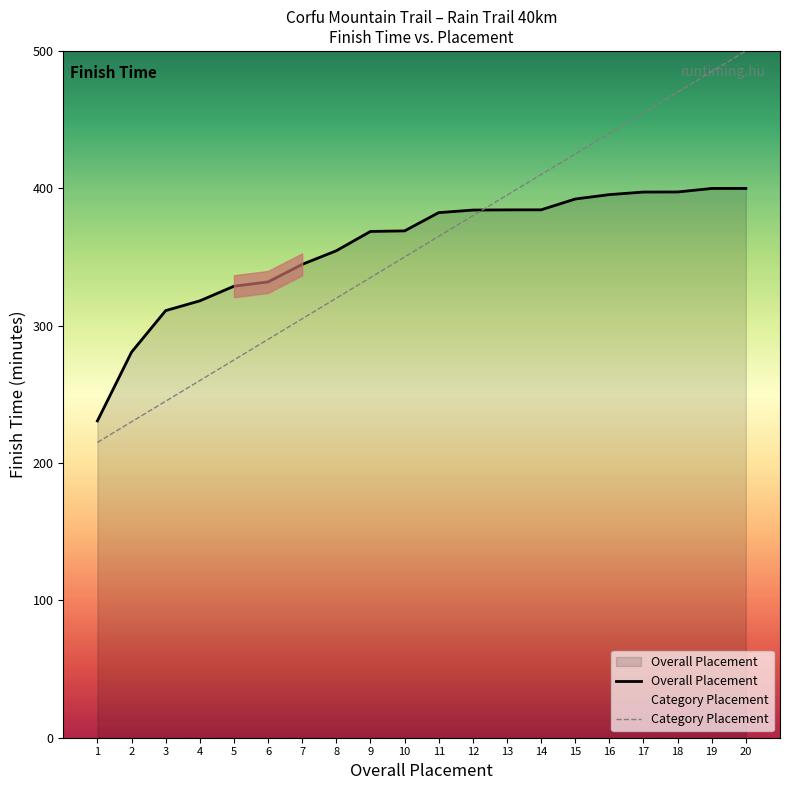

Reading left to right, transcribe all the data shown in this chart.

Overall Placement: 230.6	280.7	310.9	318.1	328.7	331.9	344.6	354.5	368.6	369.0	382.3	384.1	384.3	384.3	392.2	395.4	397.3	397.3	399.9	399.9
Category Placement: 215.0	230.0	245.0	260.0	275.0	290.0	305.0	320.0	335.0	350.0	365.0	380.0	395.0	410.0	425.0	440.0	455.0	470.0	485.0	500.0